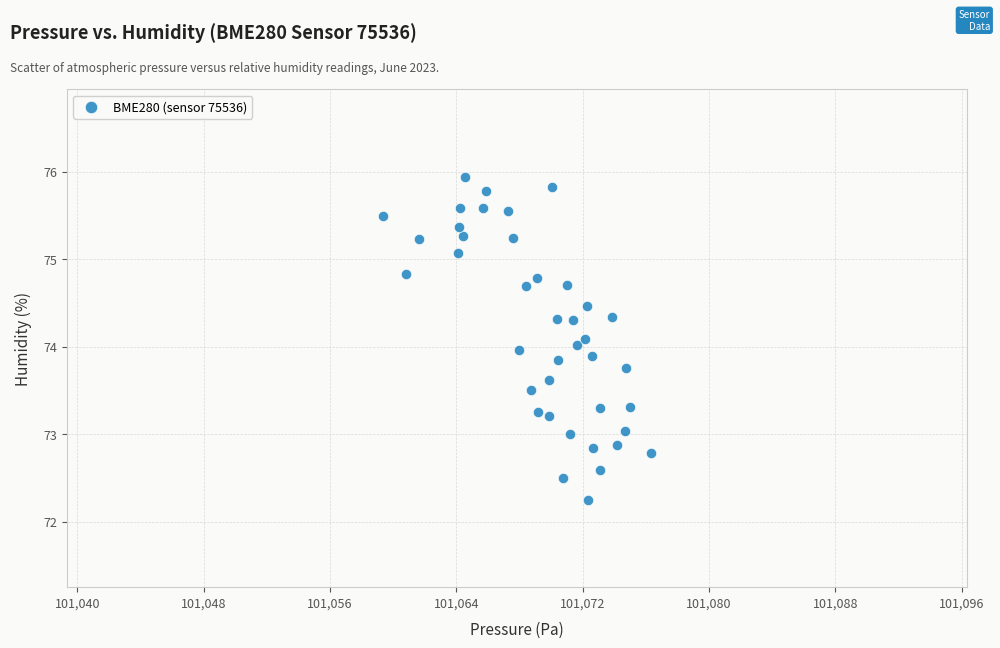

What is the range of Y values (max minus min)?

3.7